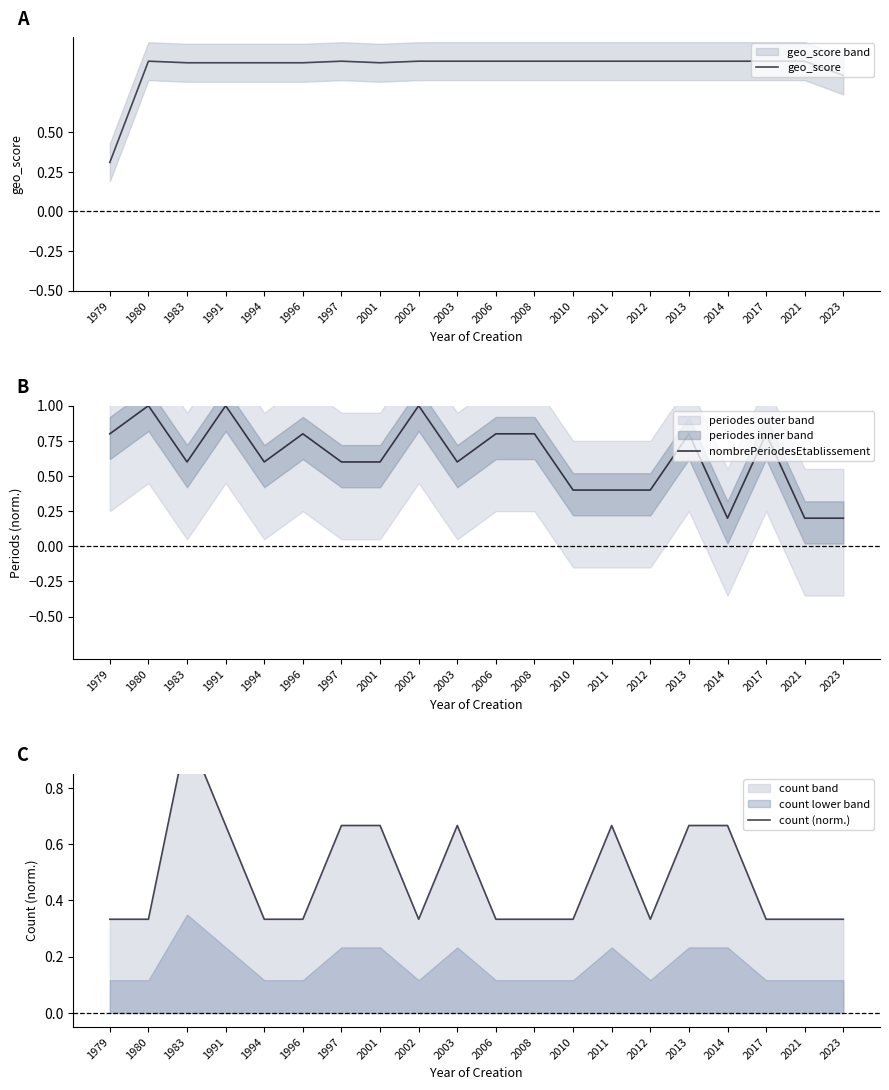

Which category has the lowest value in the count (norm.) series?

1979